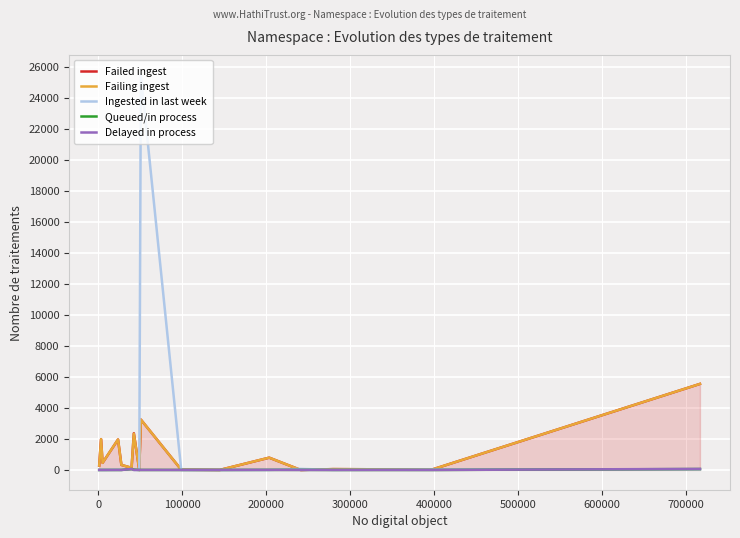

Which series has the largest range (max minus min)?

Ingested in last week